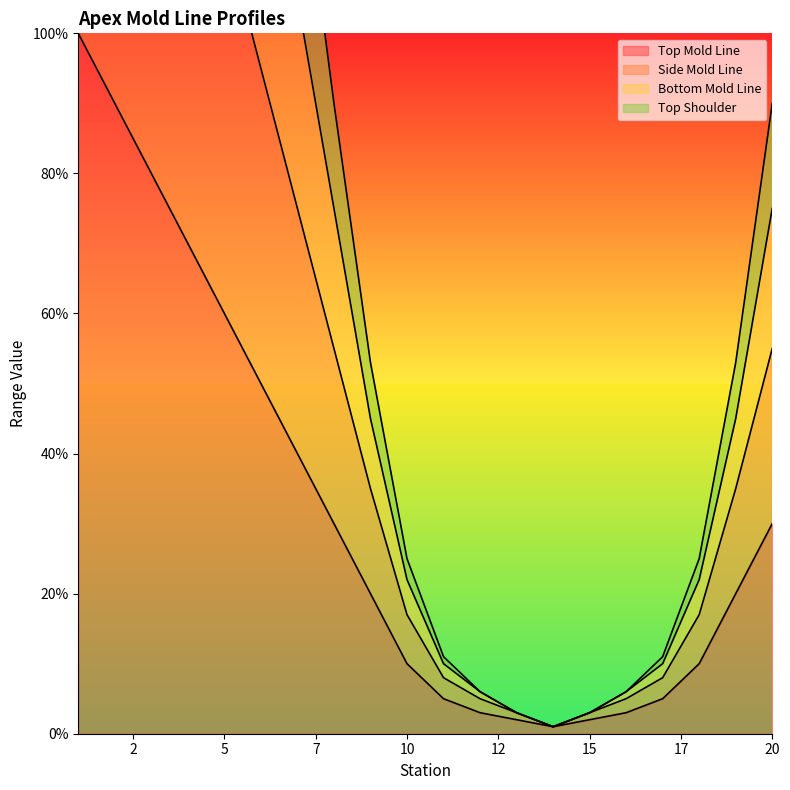

What is the value of the Top Shoulder point at the 3rd from the left?

155